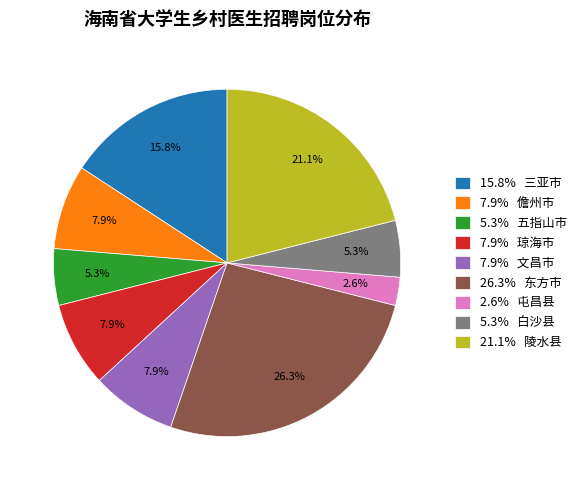

Which has a higher value, 5.3% 白沙县 or 2.6% 屯昌县?

5.3% 白沙县